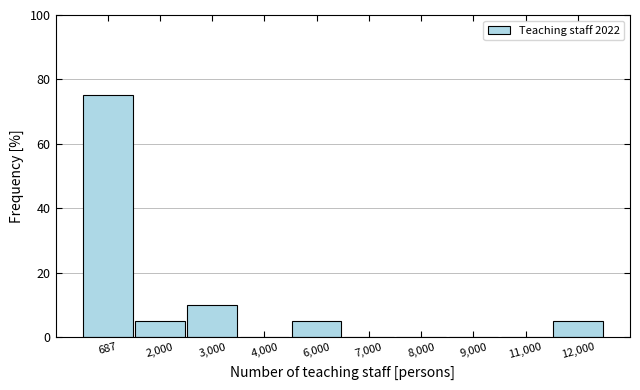

Reading left to right, extract all data points from this chart.

687=75	2,000=5	3,000=10	4,000=0	6,000=5	7,000=0	8,000=0	9,000=0	11,000=0	12,000=5